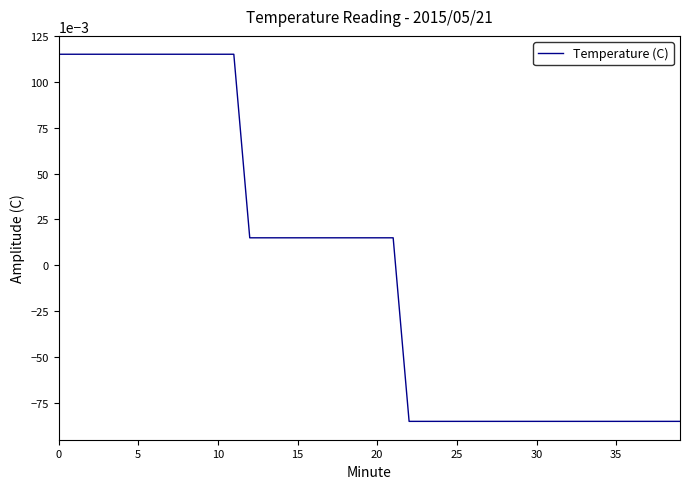

How many values are below 0?

18